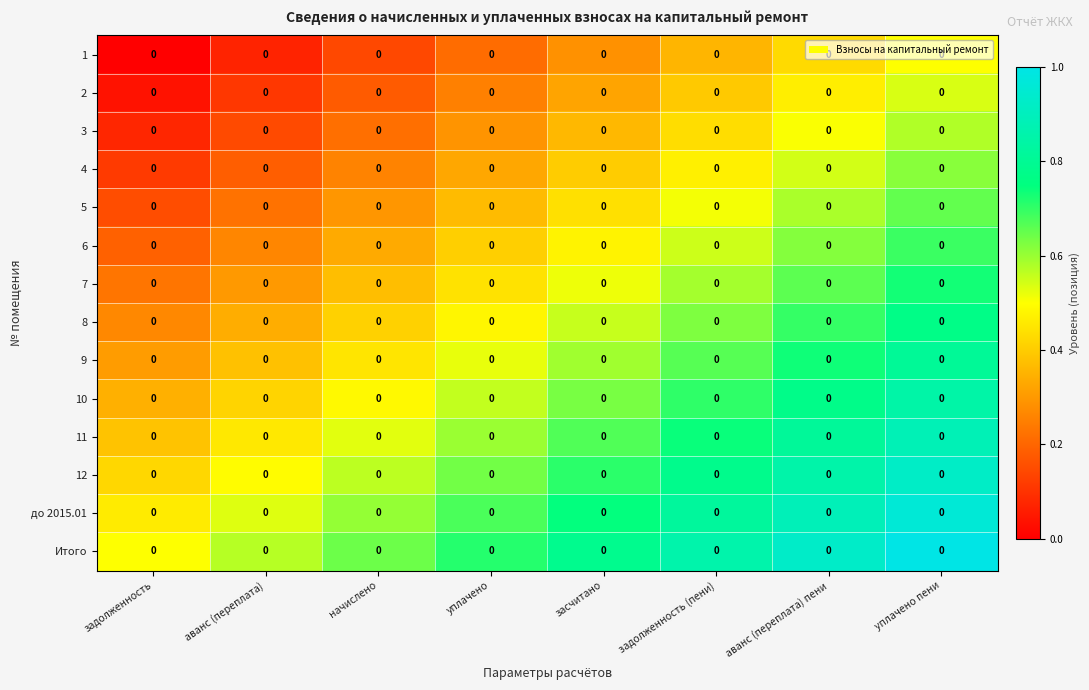

Which series has the widest spread of values?

1